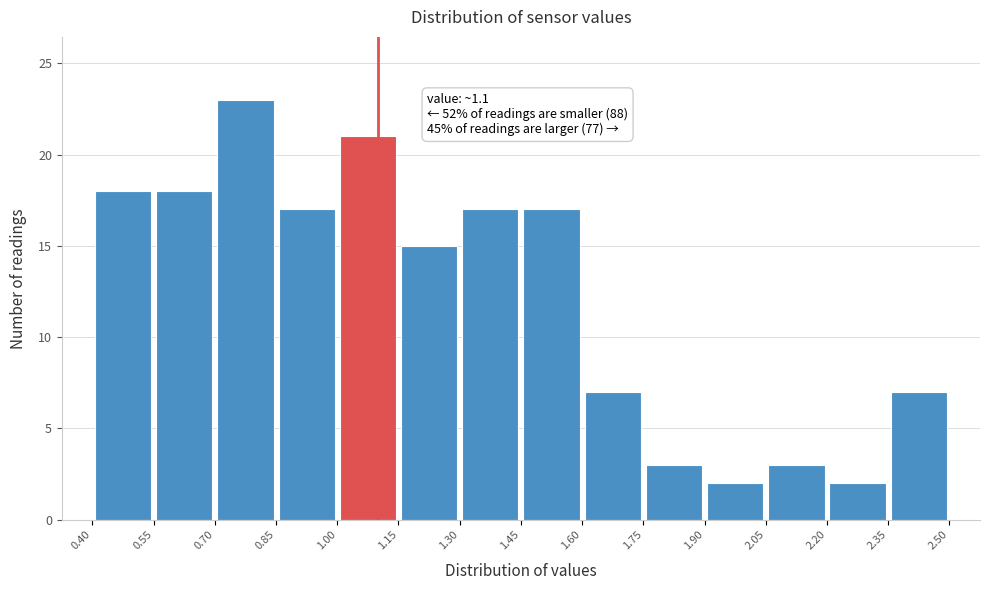

Which range on the x-axis has the tallest bar?

0.70 to 0.85